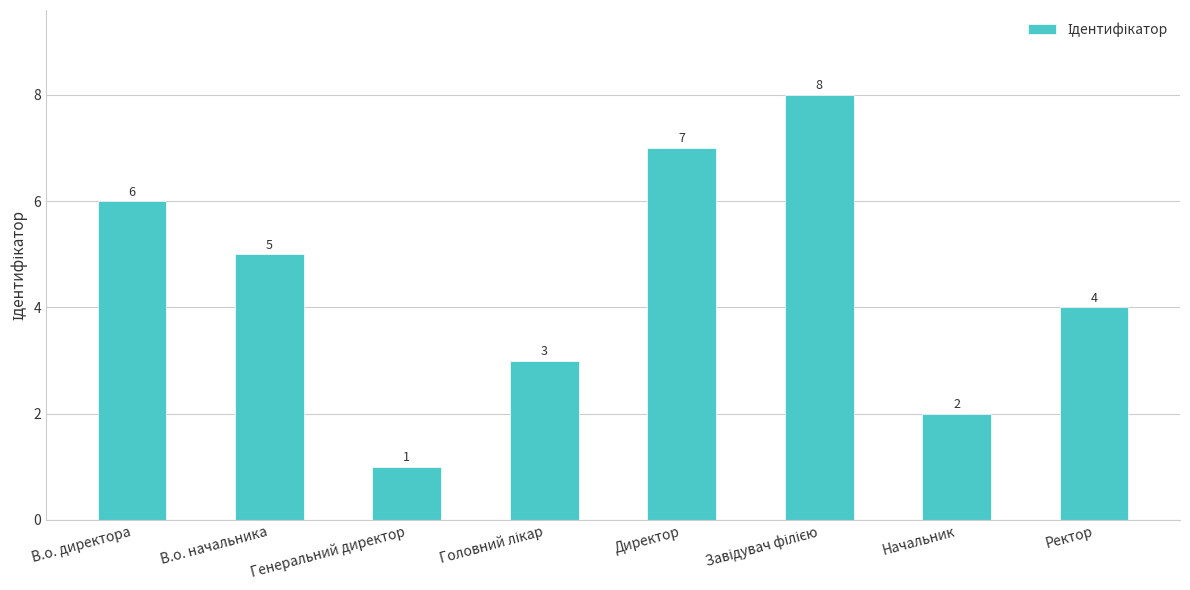

The value at В.о. директора is 10. True or false?

False